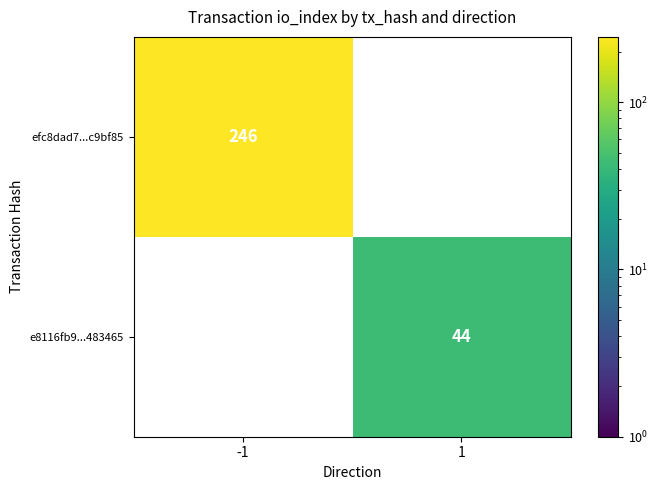

The e8116fb9...483465 series shows 44 at 1. True or false?

True